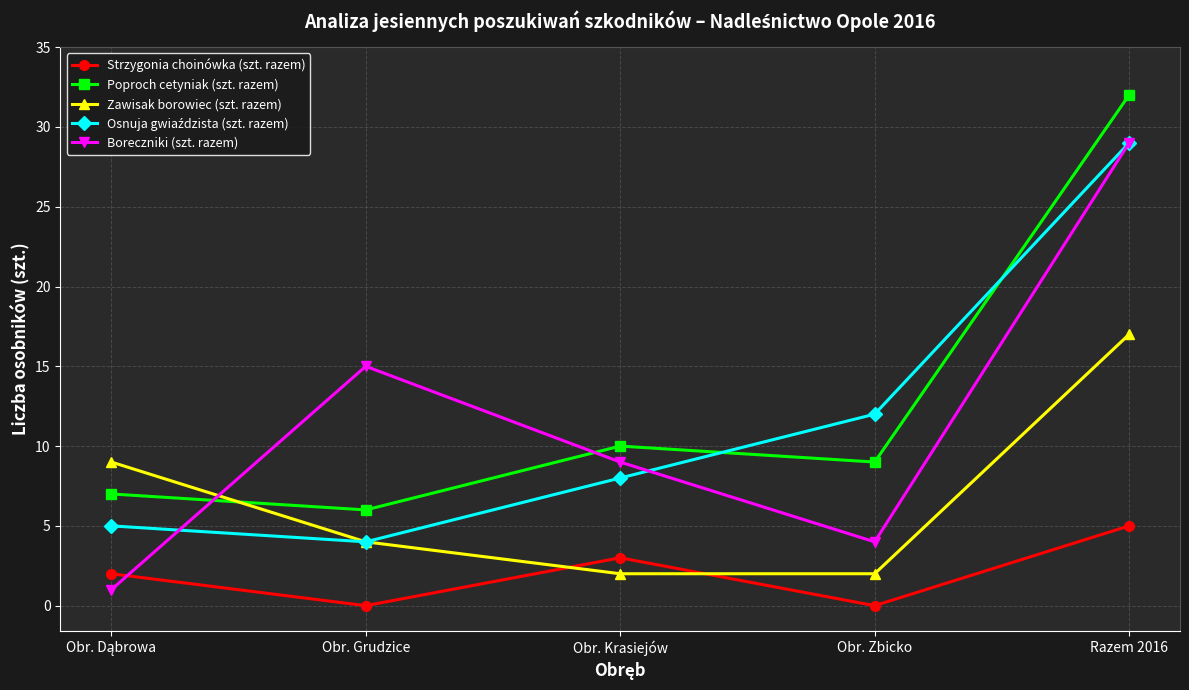

Which series has the widest spread of values?

Boreczniki (szt. razem)